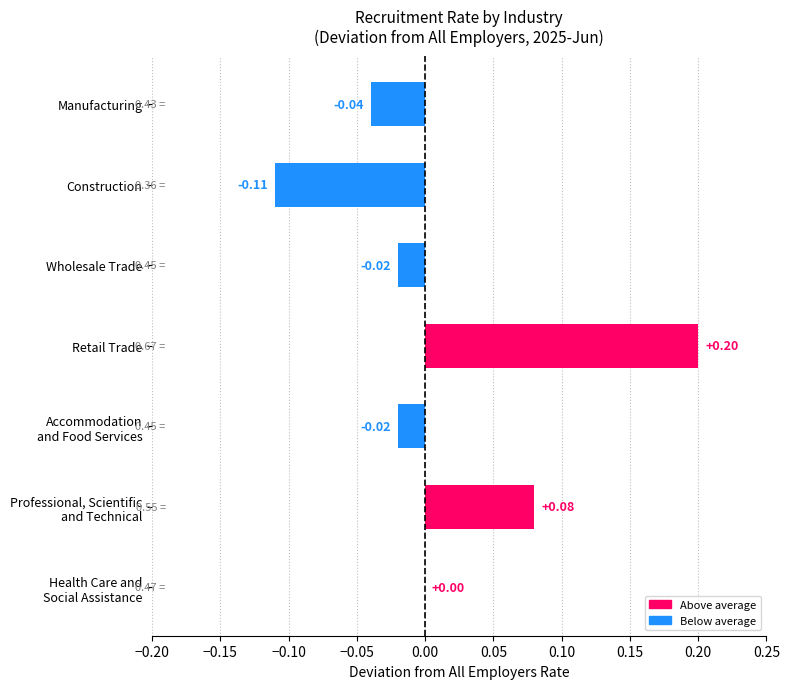

What is the change in value from Manufacturing to Retail Trade?

+0.2